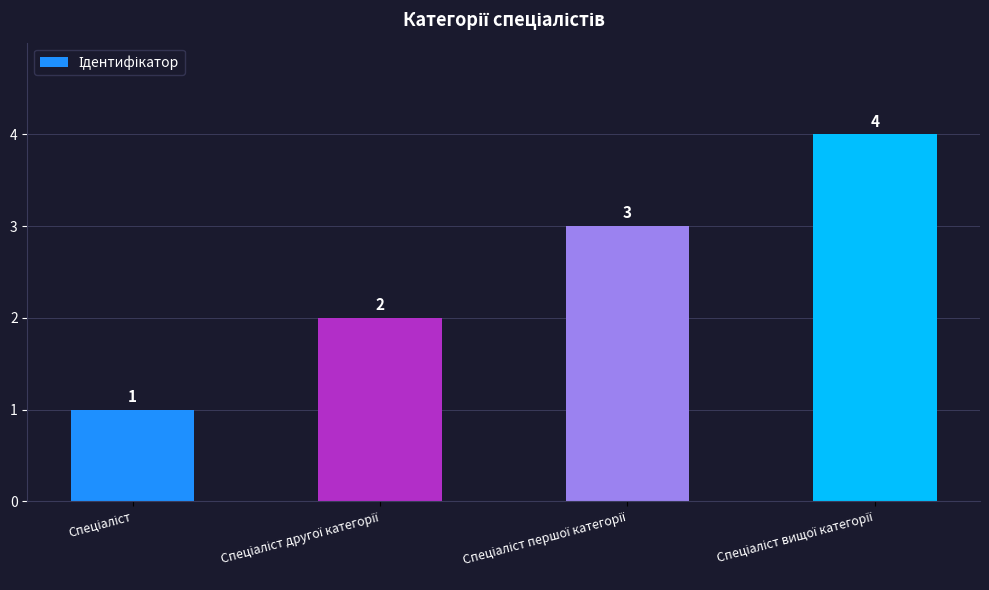

What is the greatest value displayed?

4